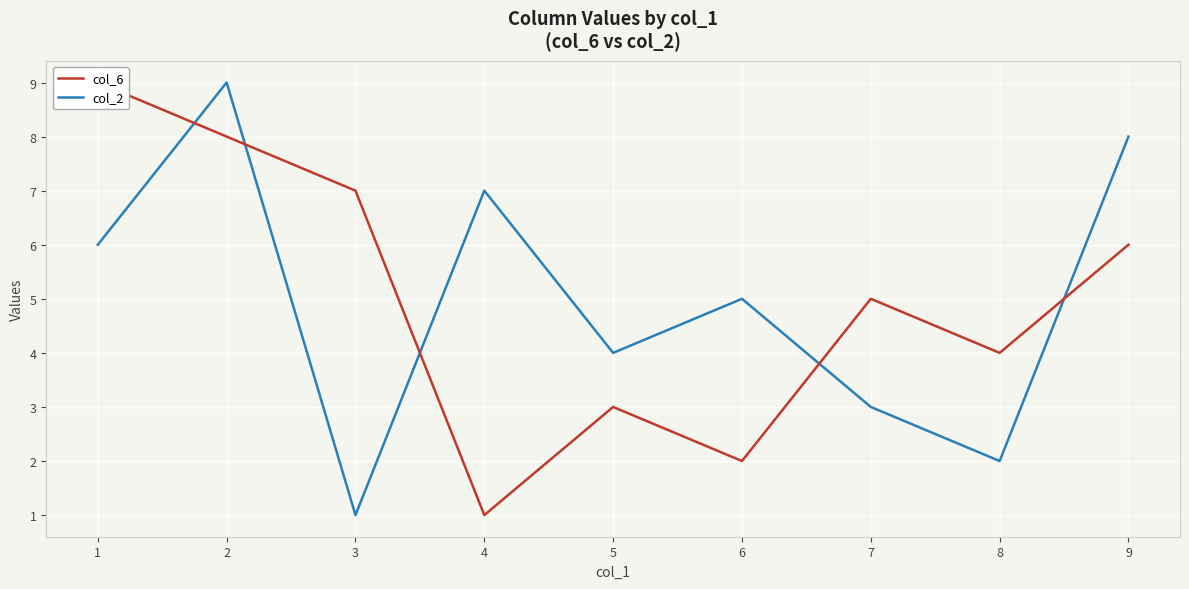

How many intersections are there between col_6 and col_2?

5